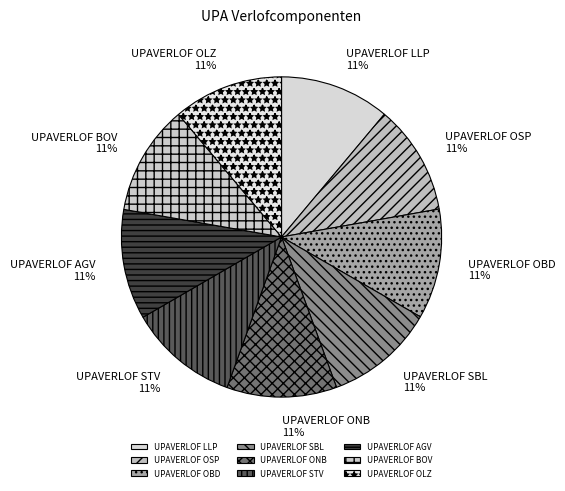

Is it true that UPAVERLOF OLZ is 19% of the pie?

False